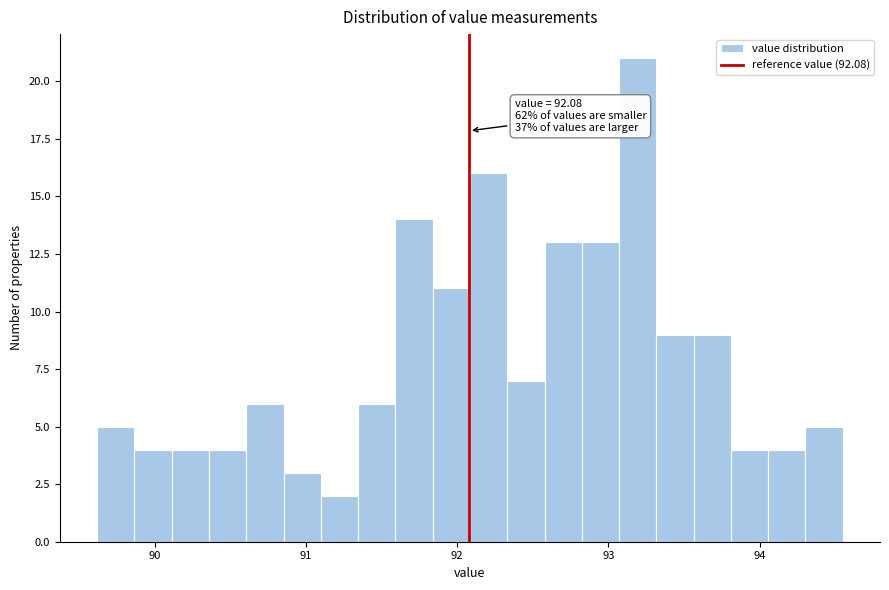

Read against the x-axis, roughly where is the centre of the tallest bar?

93.2